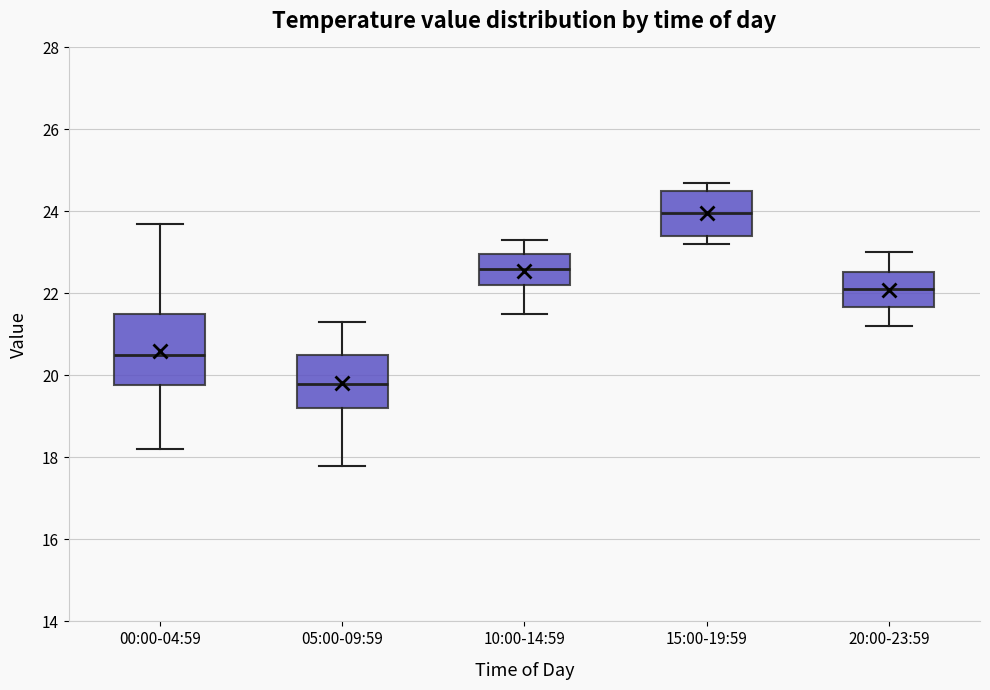

Comparing the boxes themselves (not the whiskers), which one is the tallest?

00:00-04:59